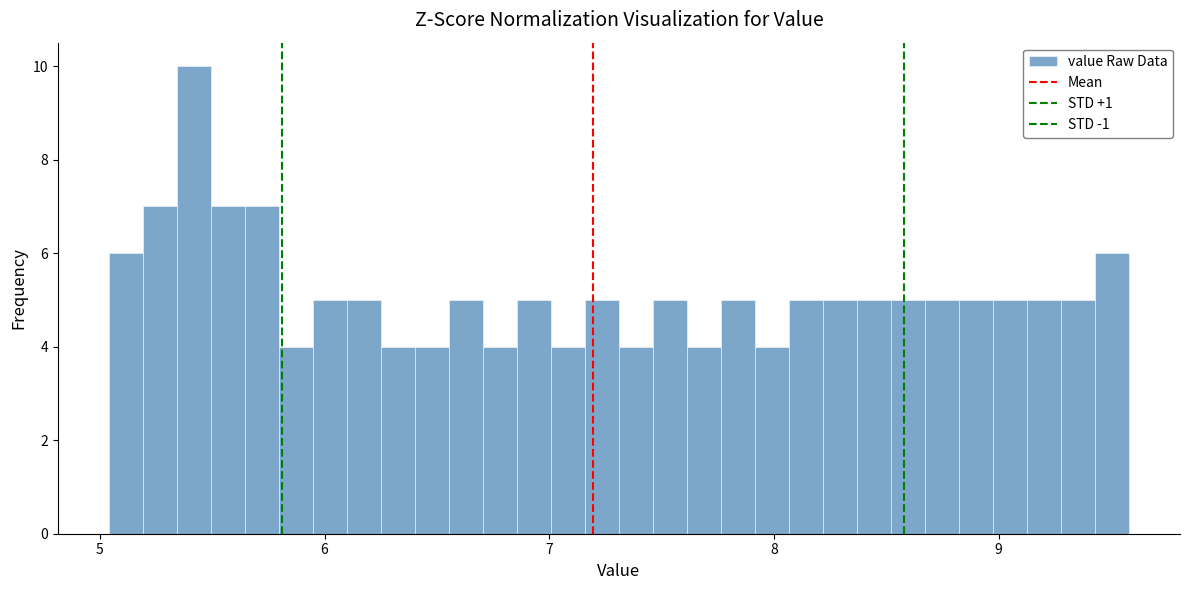

Around what value on the x-axis is the tallest bar? Give the approximate position of its centre, as read against the axis.

5.4